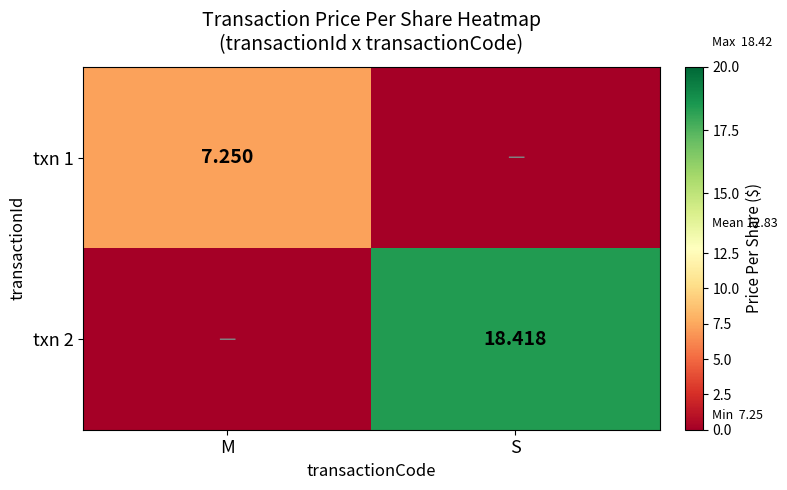

At which category is the sum across all series the highest?

S